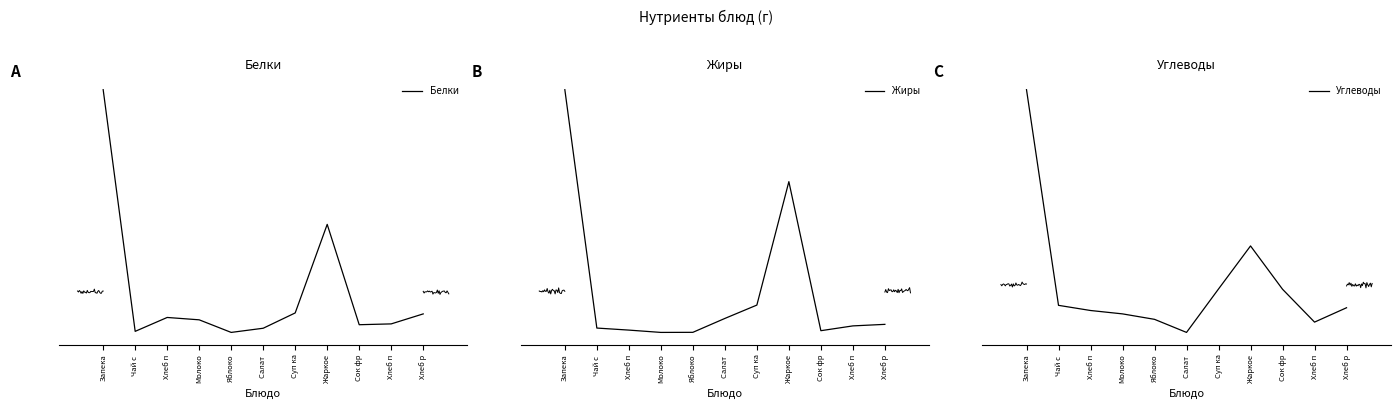

List the labels in order of Белки value, smallest first.

Яблоко, Чай с , Салат , Сок фр, Хлеб п, Молоко, Хлеб п, Хлеб р, Суп ка, Жаркое, Запека